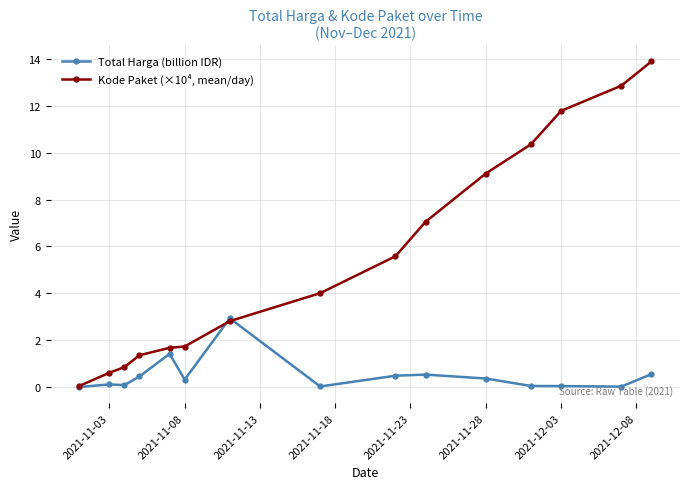

True or false: Kode Paket (×10⁴, mean/day) has more than 1 interior local peaks.

False